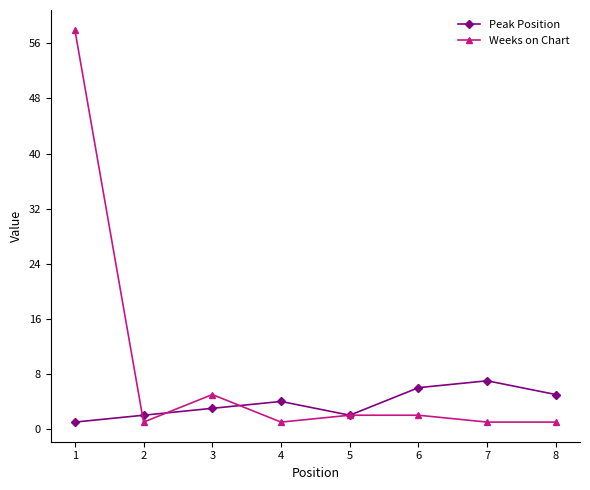

Which series has the largest range (max minus min)?

Weeks on Chart